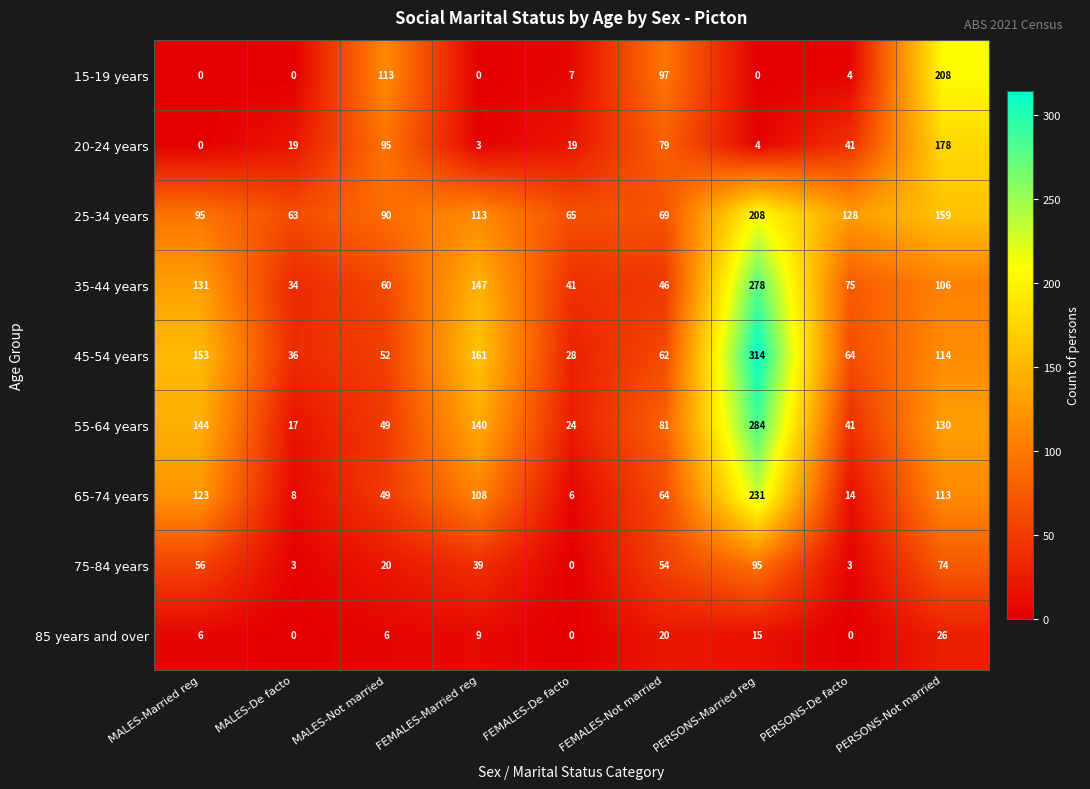

At which label does 25-34 years reach its minimum?

MALES-De facto